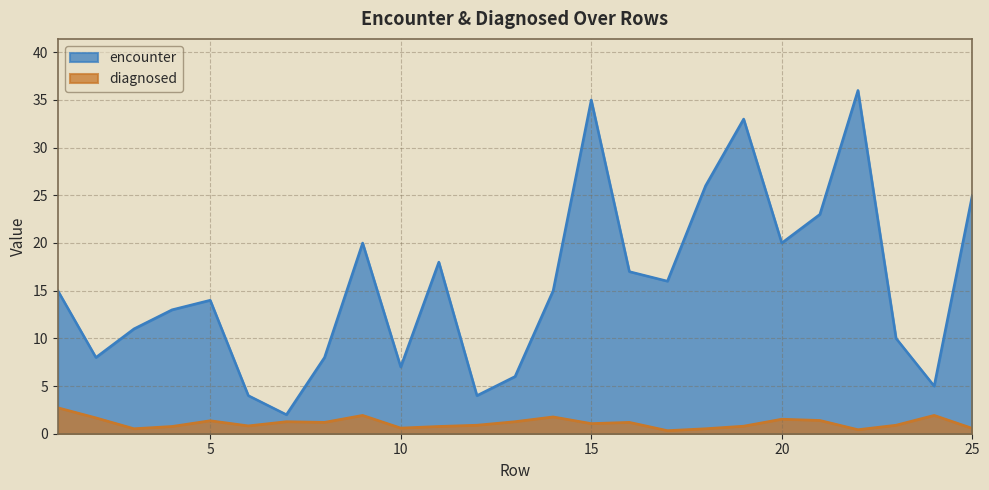

What is the average value of the encounter series?

15.6